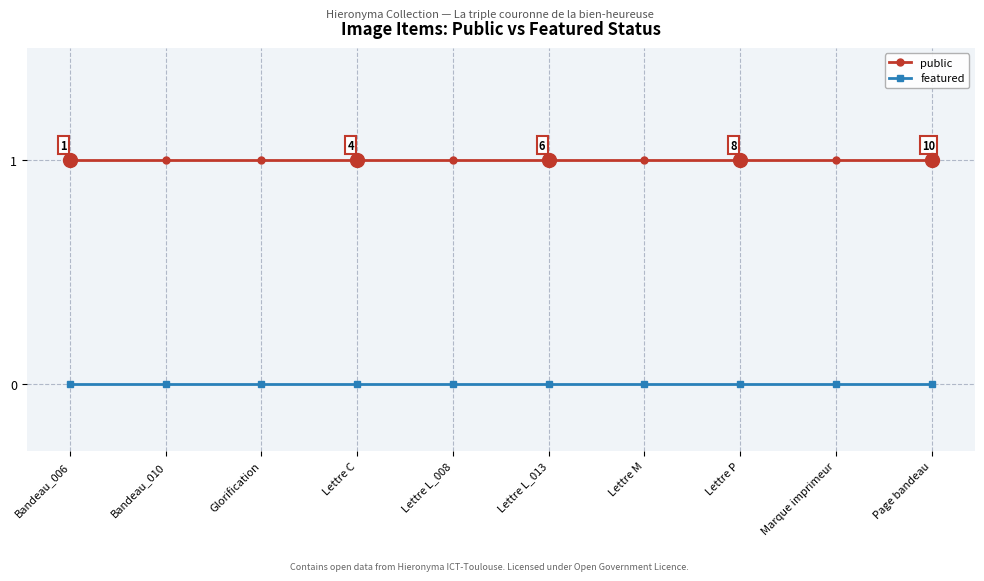

True or false: featured and public cross at least once.

False